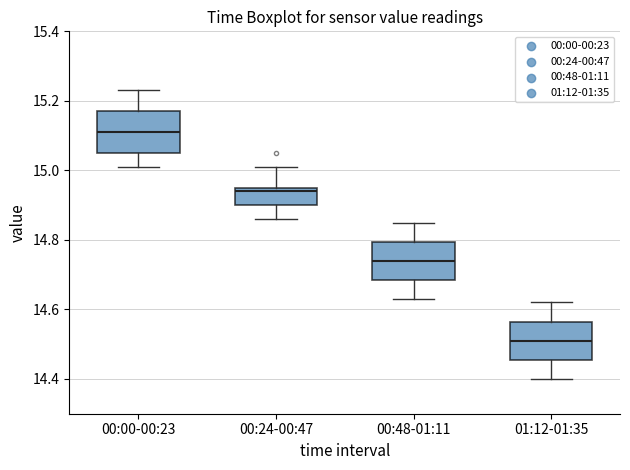

Reading left to right, read every box against the y-axis: the position of its median line, the range the box covers, and the ends of its whiskers. The values are not printed on the chart, so give them approximately, as read against the axis.

00:00-00:23: median 15.12, box 15.06 to 15.18, whiskers 15.02 to 15.24
00:24-00:47: median 14.94, box 14.90 to 14.96, whiskers 14.86 to 15.02
00:48-01:11: median 14.74, box 14.68 to 14.80, whiskers 14.64 to 14.86
01:12-01:35: median 14.52, box 14.46 to 14.56, whiskers 14.40 to 14.62